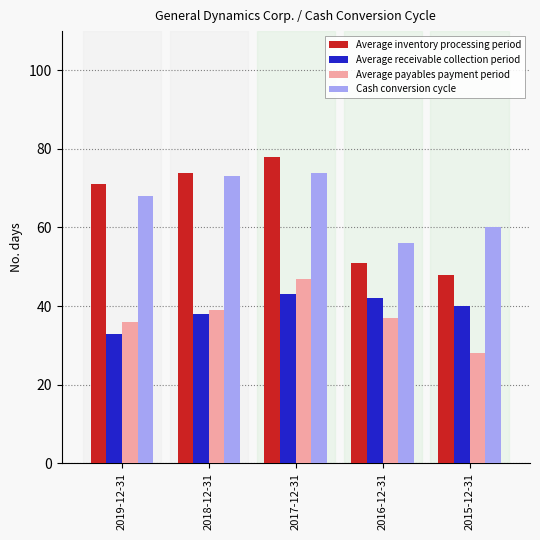

Which series has the widest spread of values?

Average inventory processing period